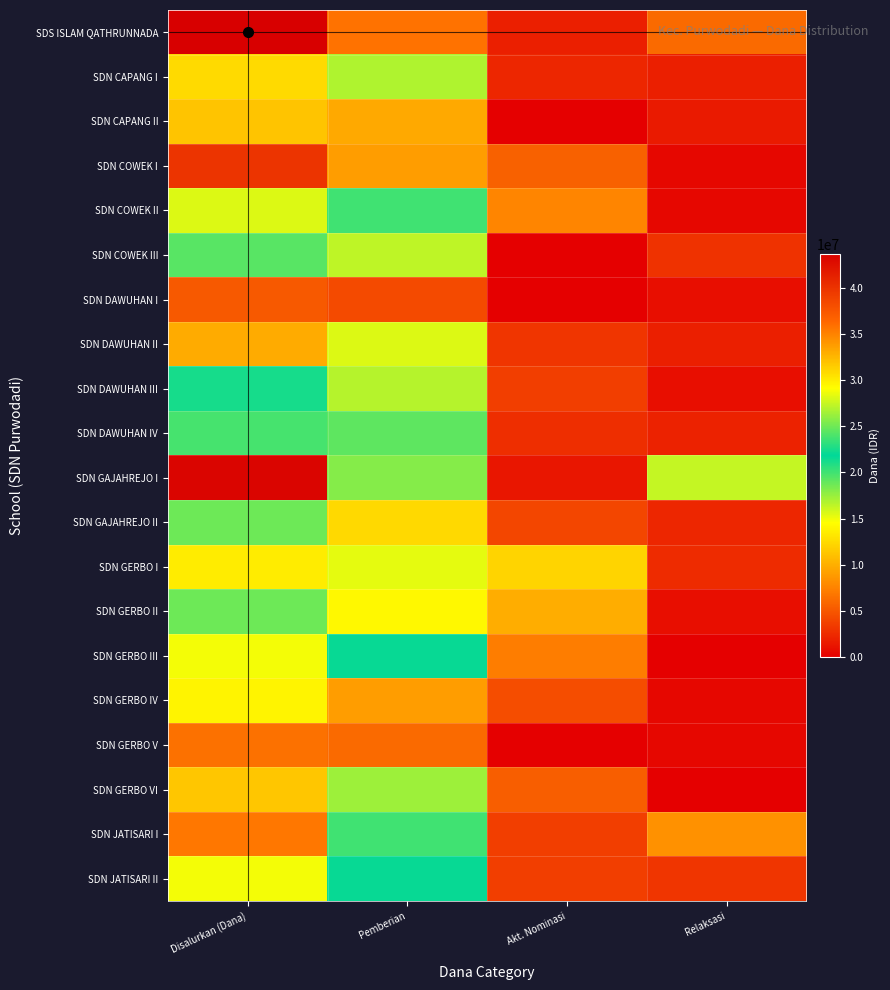

Reading right to left, list all the values displayed in this chart.

SDS ISLAM QATHRUNNADA: Relaksasi=6075000	Akt. Nominasi=1800000	Pemberian=35775000	Disalurkan (Dana)=43650000
SDN CAPANG I: Relaksasi=1800000	Akt. Nominasi=2250000	Pemberian=26775000	Disalurkan (Dana)=30825000
SDN CAPANG II: Relaksasi=1575000	Akt. Nominasi=0	Pemberian=9675000	Disalurkan (Dana)=11250000
SDN COWEK I: Relaksasi=450000	Akt. Nominasi=5625000	Pemberian=33750000	Disalurkan (Dana)=39825000
SDN COWEK II: Relaksasi=450000	Akt. Nominasi=7650000	Pemberian=20025000	Disalurkan (Dana)=28125000
SDN COWEK III: Relaksasi=2925000	Akt. Nominasi=0	Pemberian=16425000	Disalurkan (Dana)=19350000
SDN DAWUHAN I: Relaksasi=900000	Akt. Nominasi=0	Pemberian=4275000	Disalurkan (Dana)=5175000
SDN DAWUHAN II: Relaksasi=1800000	Akt. Nominasi=3150000	Pemberian=28125000	Disalurkan (Dana)=33075000
SDN DAWUHAN III: Relaksasi=900000	Akt. Nominasi=3600000	Pemberian=16650000	Disalurkan (Dana)=21150000
SDN DAWUHAN IV: Relaksasi=2025000	Akt. Nominasi=2700000	Pemberian=19125000	Disalurkan (Dana)=23850000
SDN GAJAHREJO I: Relaksasi=16200000	Akt. Nominasi=1350000	Pemberian=25650000	Disalurkan (Dana)=43200000
SDN GAJAHREJO II: Relaksasi=2250000	Akt. Nominasi=4050000	Pemberian=12375000	Disalurkan (Dana)=18675000
SDN GERBO I: Relaksasi=2475000	Akt. Nominasi=12150000	Pemberian=15300000	Disalurkan (Dana)=29925000
SDN GERBO II: Relaksasi=900000	Akt. Nominasi=9900000	Pemberian=14175000	Disalurkan (Dana)=24975000
SDN GERBO III: Relaksasi=0	Akt. Nominasi=7200000	Pemberian=21600000	Disalurkan (Dana)=28800000
SDN GERBO IV: Relaksasi=450000	Akt. Nominasi=4500000	Pemberian=9000000	Disalurkan (Dana)=13950000
SDN GERBO V: Relaksasi=450000	Akt. Nominasi=0	Pemberian=6075000	Disalurkan (Dana)=6525000
SDN GERBO VI: Relaksasi=0	Akt. Nominasi=5400000	Pemberian=26325000	Disalurkan (Dana)=31725000
SDN JATISARI I: Relaksasi=8325000	Akt. Nominasi=3600000	Pemberian=23625000	Disalurkan (Dana)=35550000
SDN JATISARI II: Relaksasi=3150000	Akt. Nominasi=3600000	Pemberian=22050000	Disalurkan (Dana)=28800000